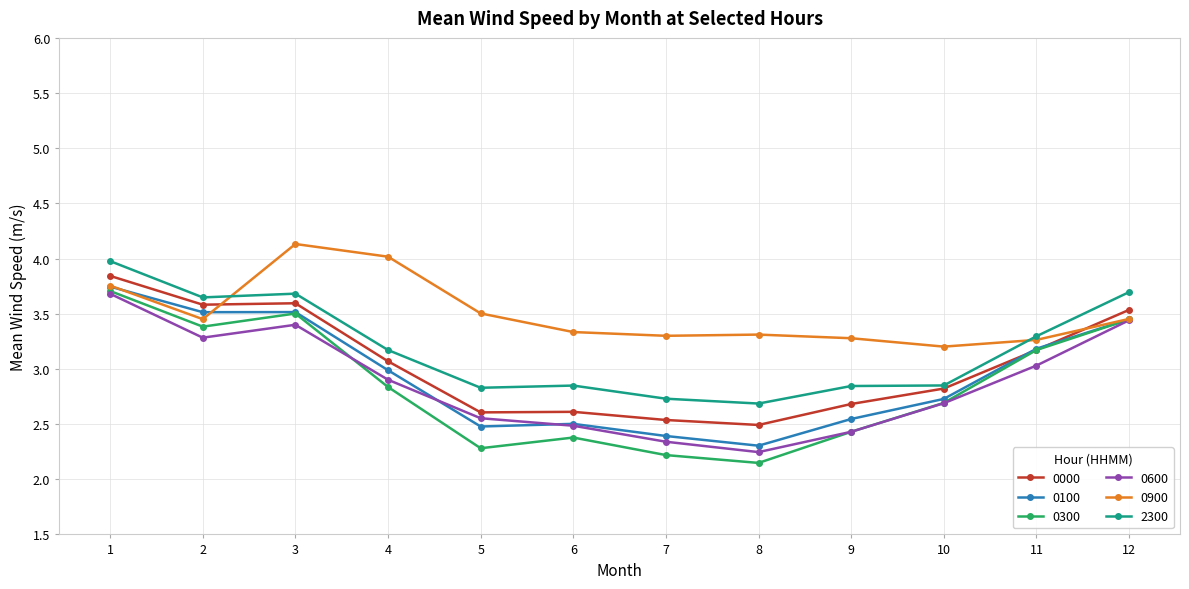

Which series has the largest total across all categories?

0900